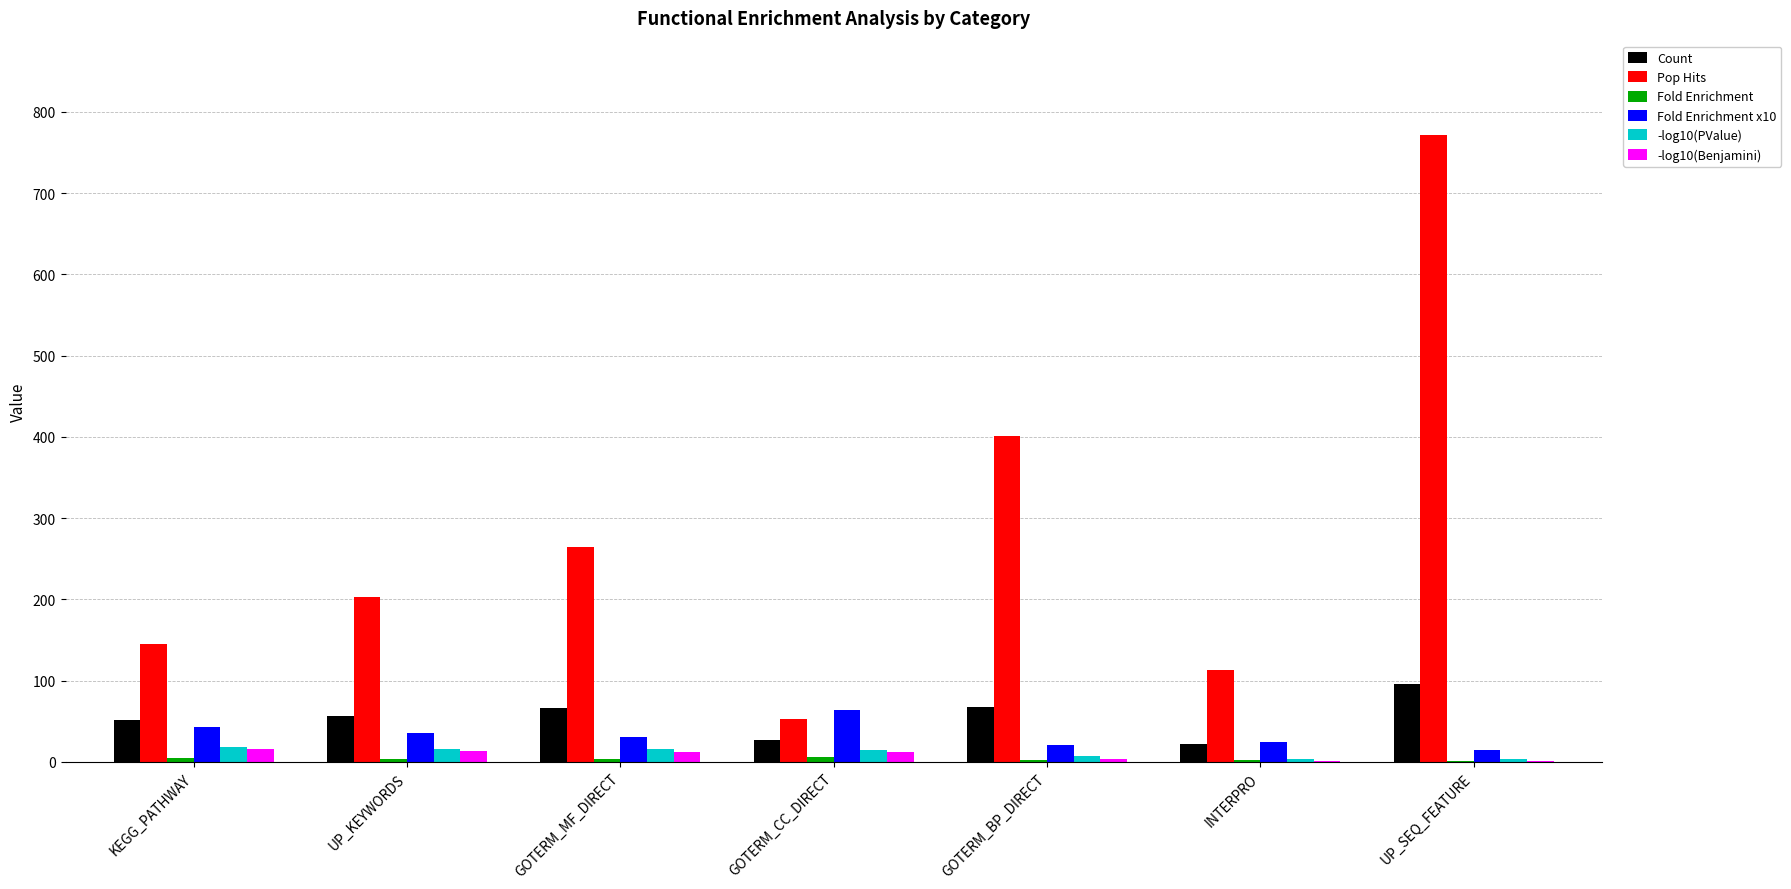

What is the spread (max minus min) of values at GOTERM_CC_DIRECT?

57.0